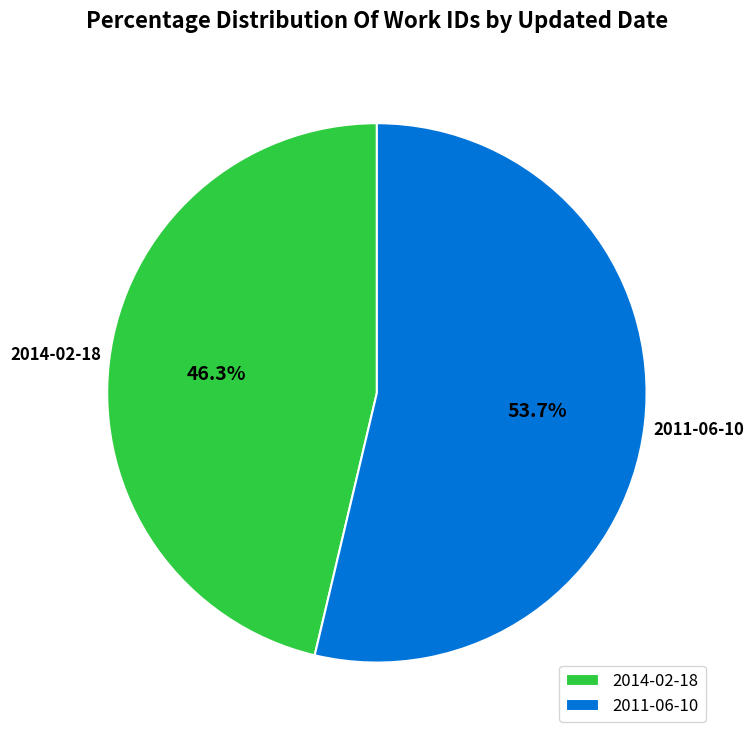

Between 2011-06-10 and 2014-02-18, which is larger?

2011-06-10